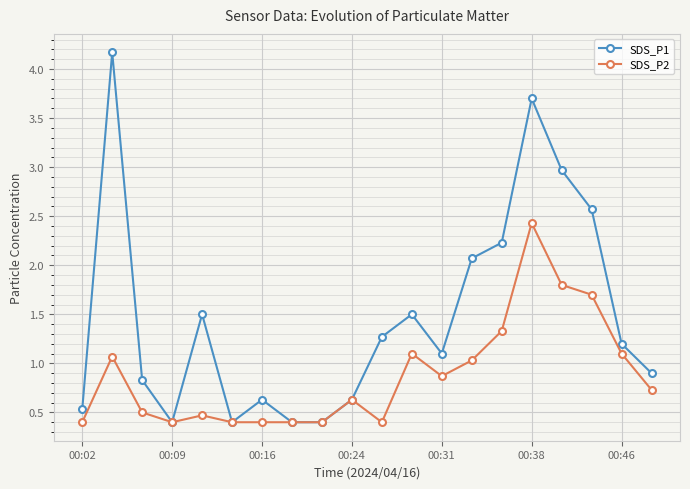

Count the number of categories in the chart.

20